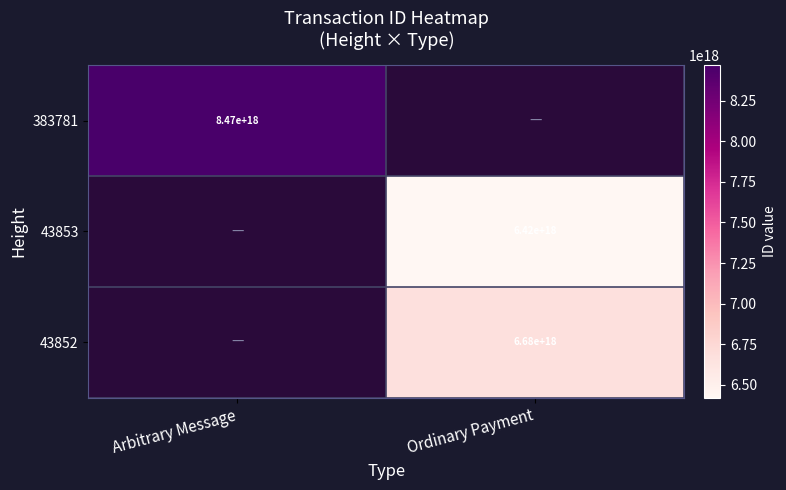

True or false: 43853 has a value of 8485292934875132928 at Ordinary Payment.

False